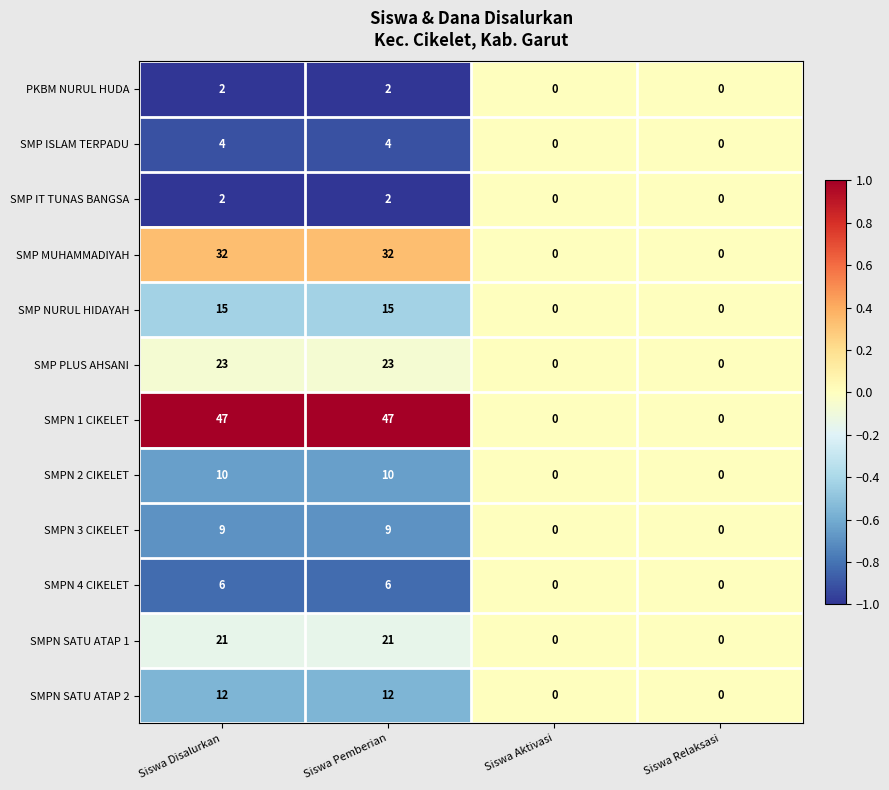

What is the average value of the SMPN 1 CIKELET series?

24